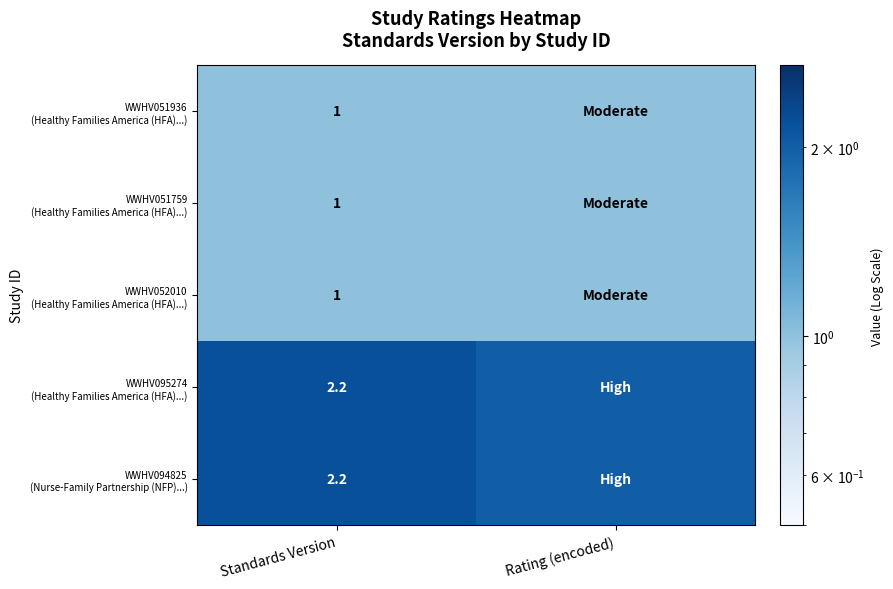

Where is WWHV052010 (Healthy Families America (HFA)...) nearest to the value 1?

Standards Version